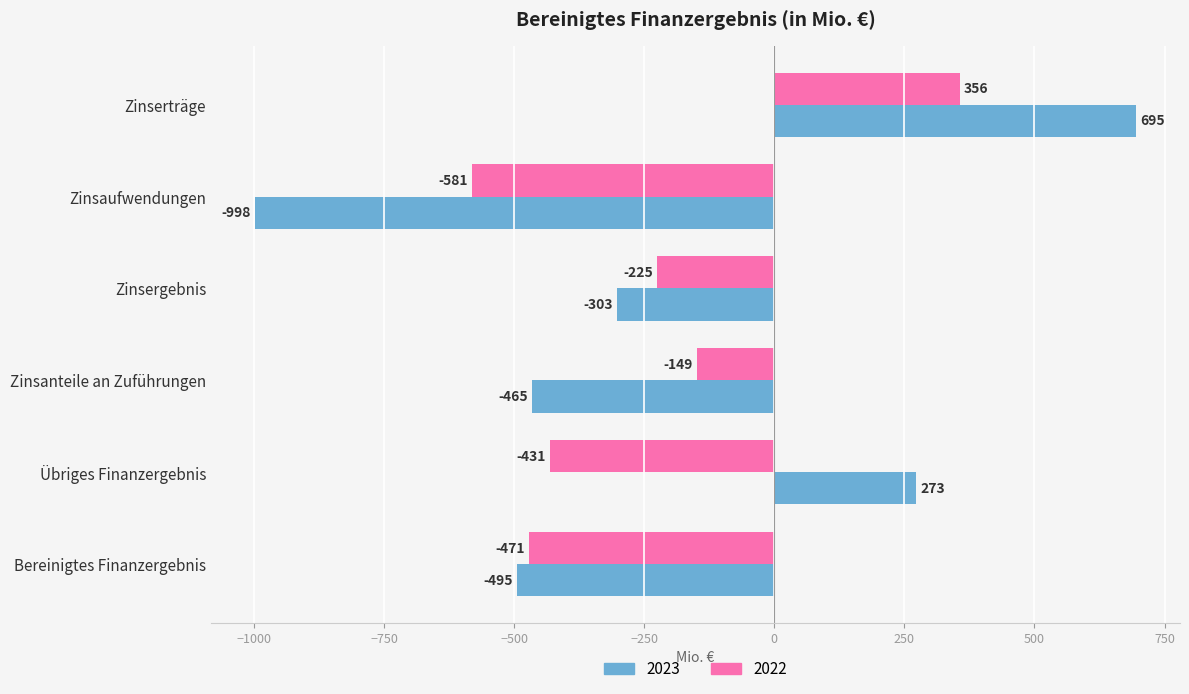

Is it true that 2022 equals -44 at Zinsanteile an Zuführungen?

False